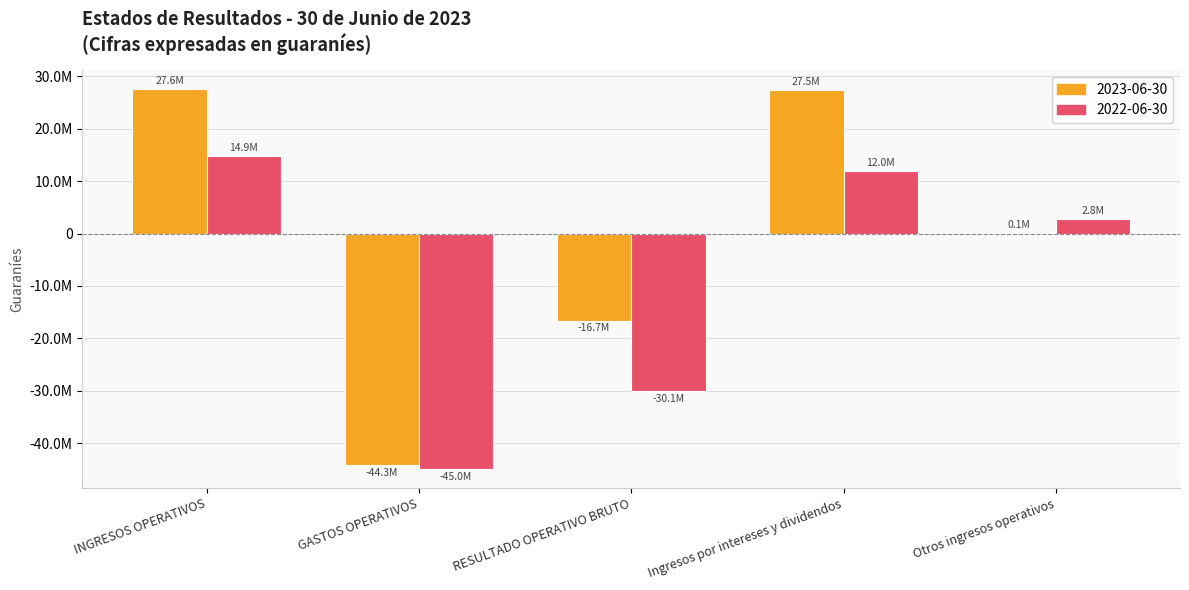

Does the chart contain stacked bars?

No